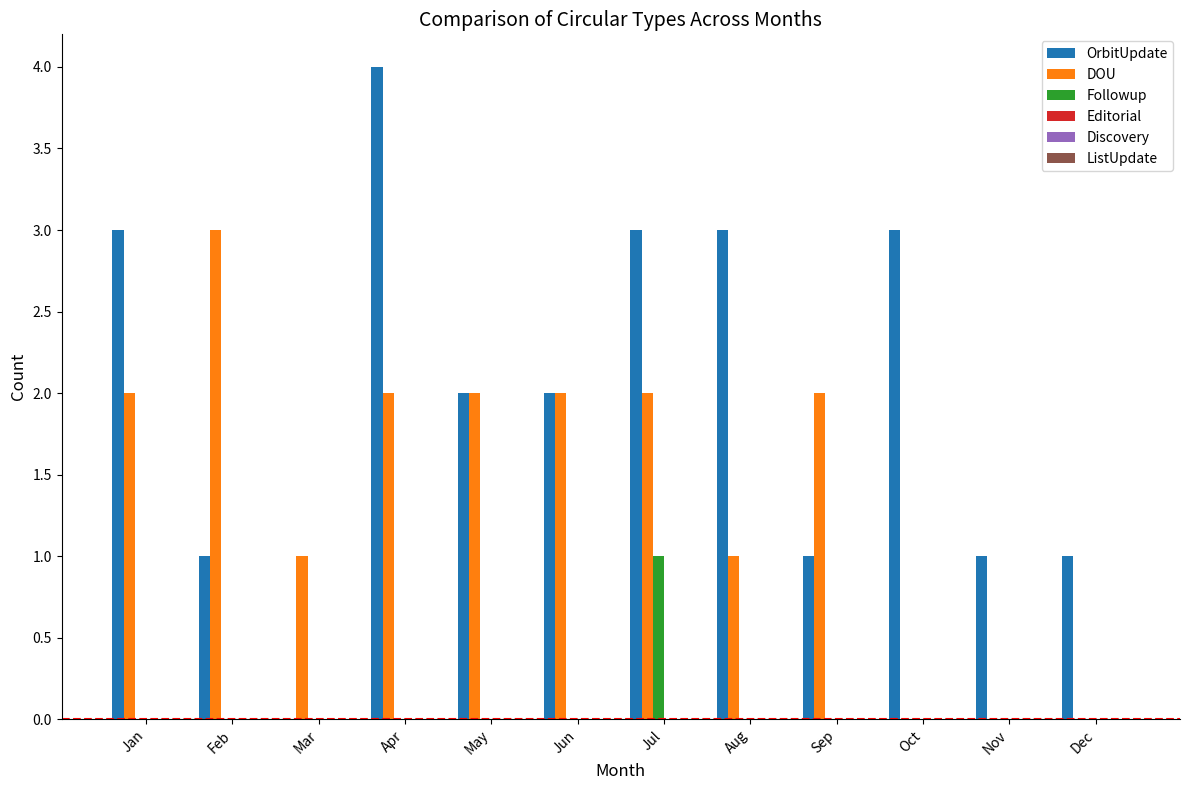

What is the total value across all series at Jul?

6